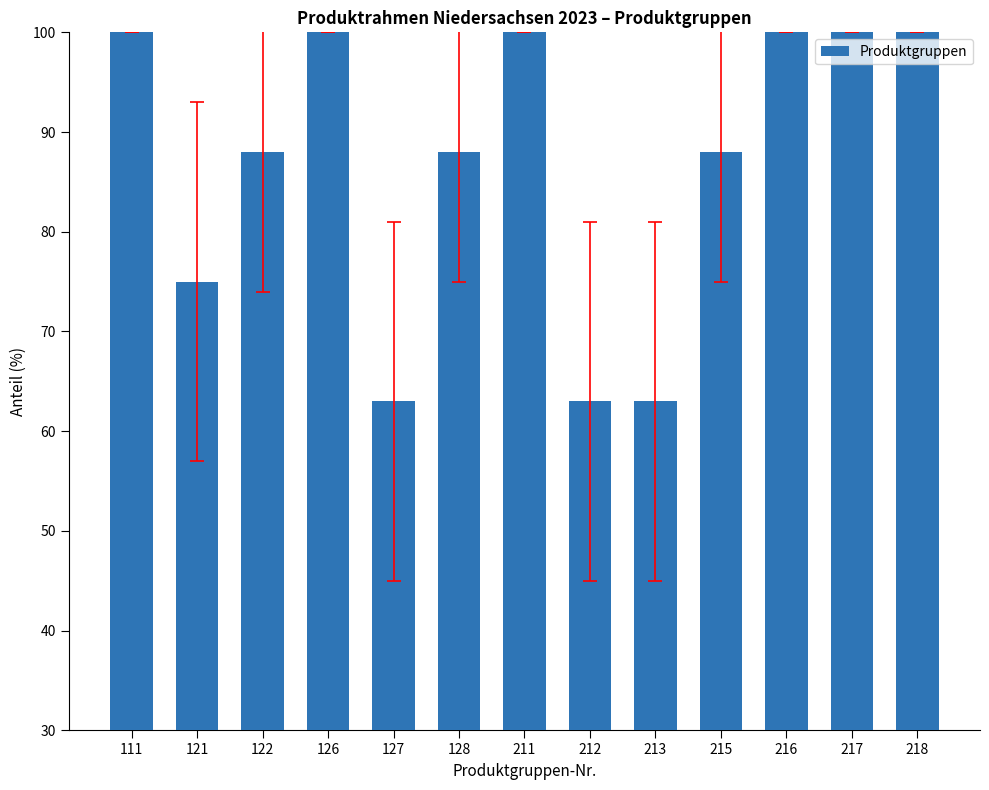

What is the value of the 9th bar from the left?

63